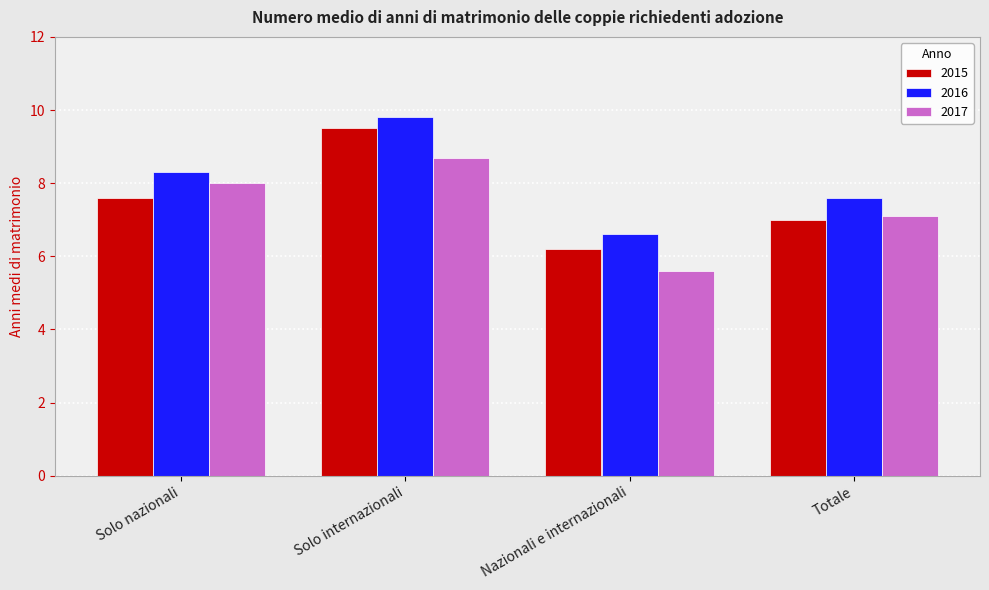

List the series in order of their peak value, lowest first.

2017, 2015, 2016